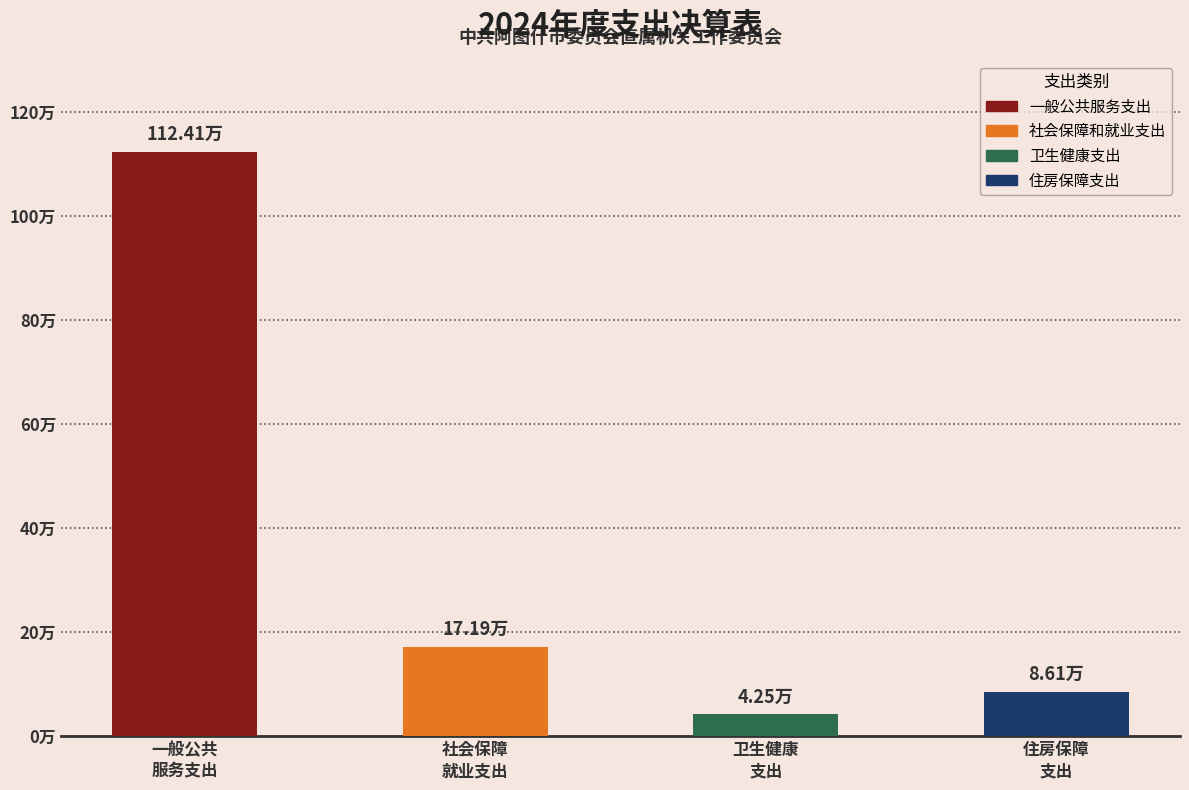

Is it true that 卫生健康支出 equals -1.3 at 住房保障支出?

False